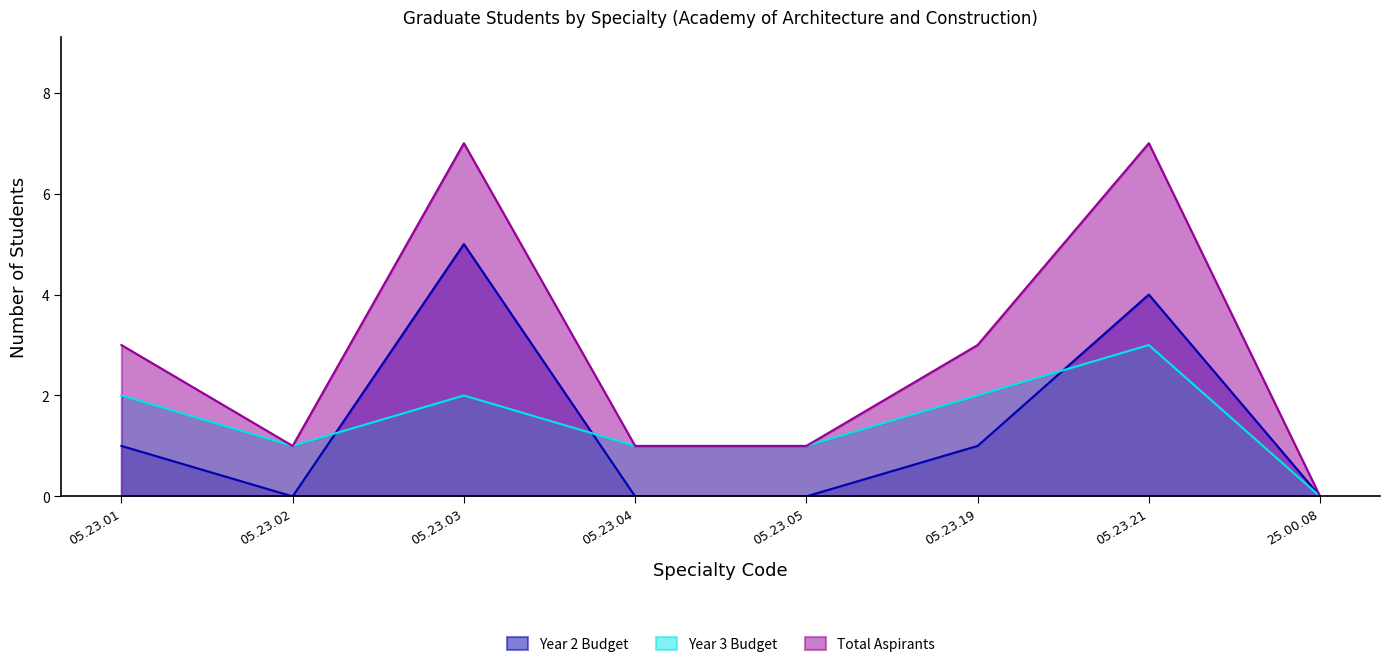

What are all the series names shown in the legend?

Year 2 Budget, Year 3 Budget, Total Aspirants